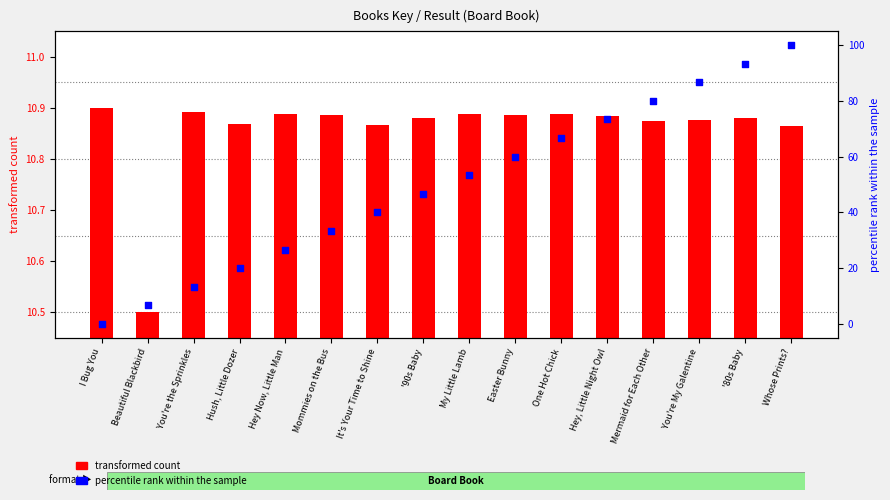

Which series has the widest spread of Y values?

percentile rank within the sample